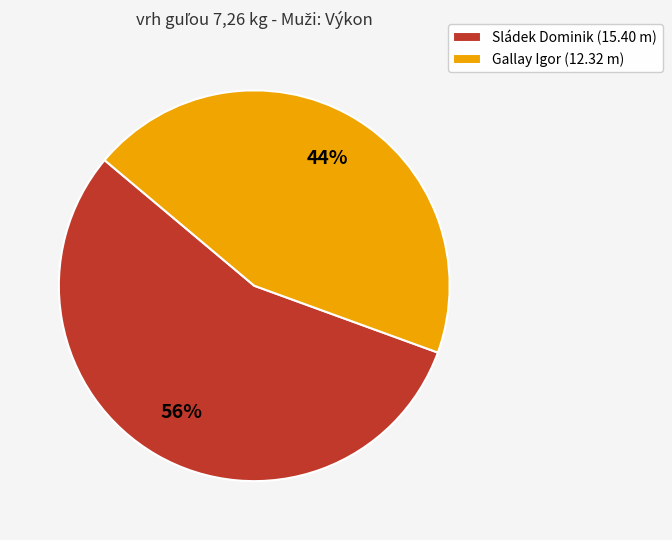

To the nearest percent, what is the combined percentage of Sládek Dominik and Gallay Igor?

100%